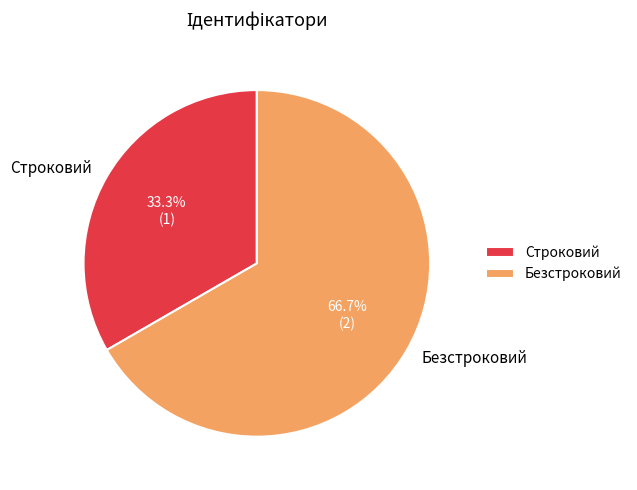

To the nearest percent, what is the difference between the largest and smallest slice percentages?

33%